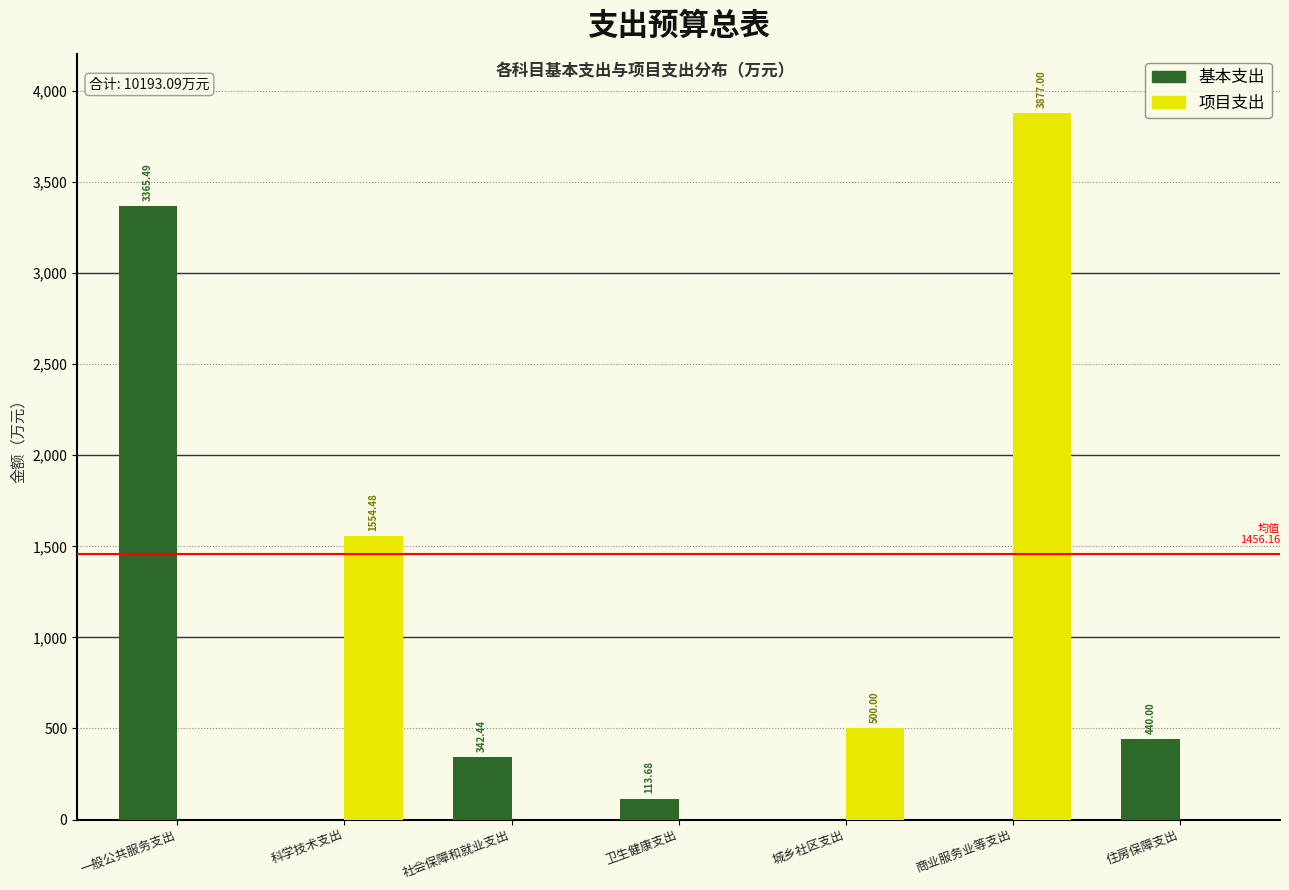

Which series has the largest total across all categories?

项目支出